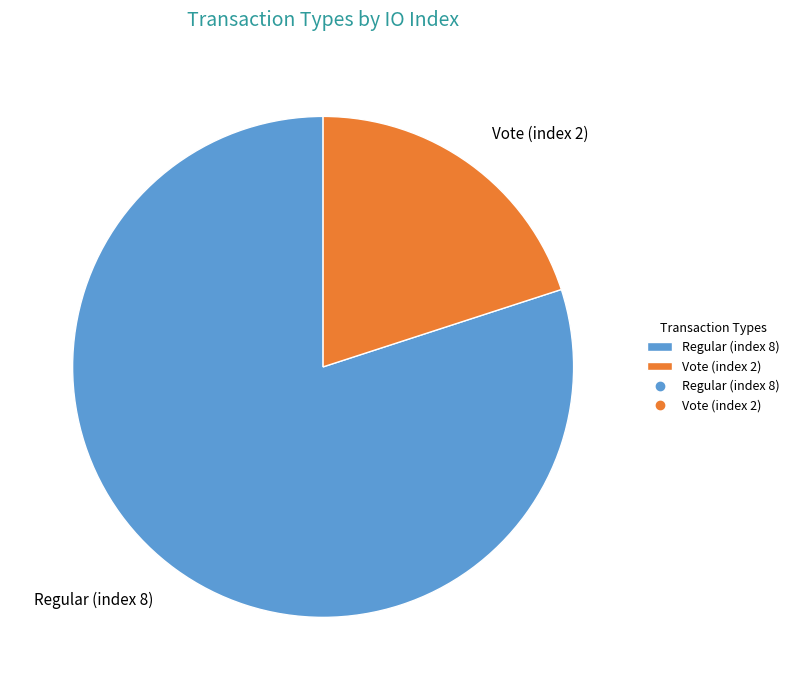

Count the number of slices in the pie.

2